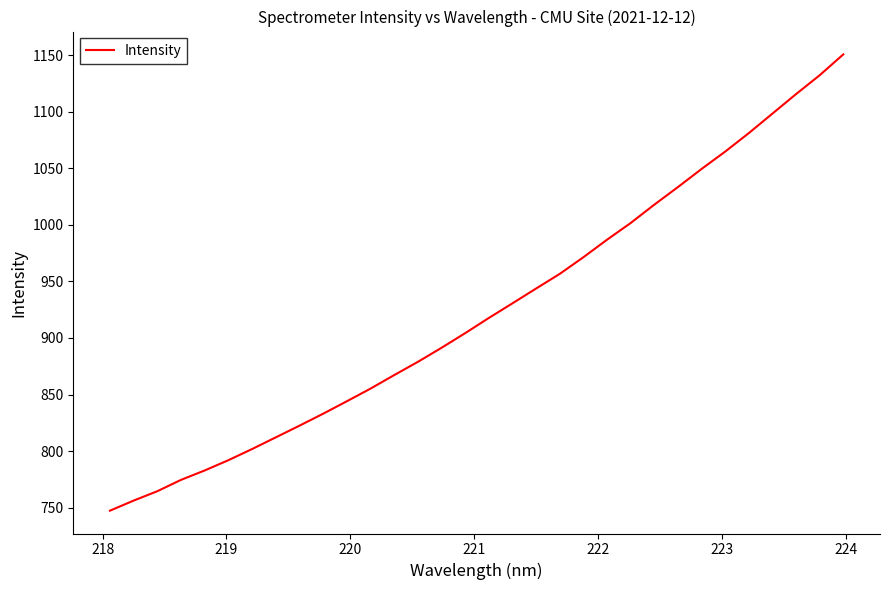

Count the number of data series in this chart.

1